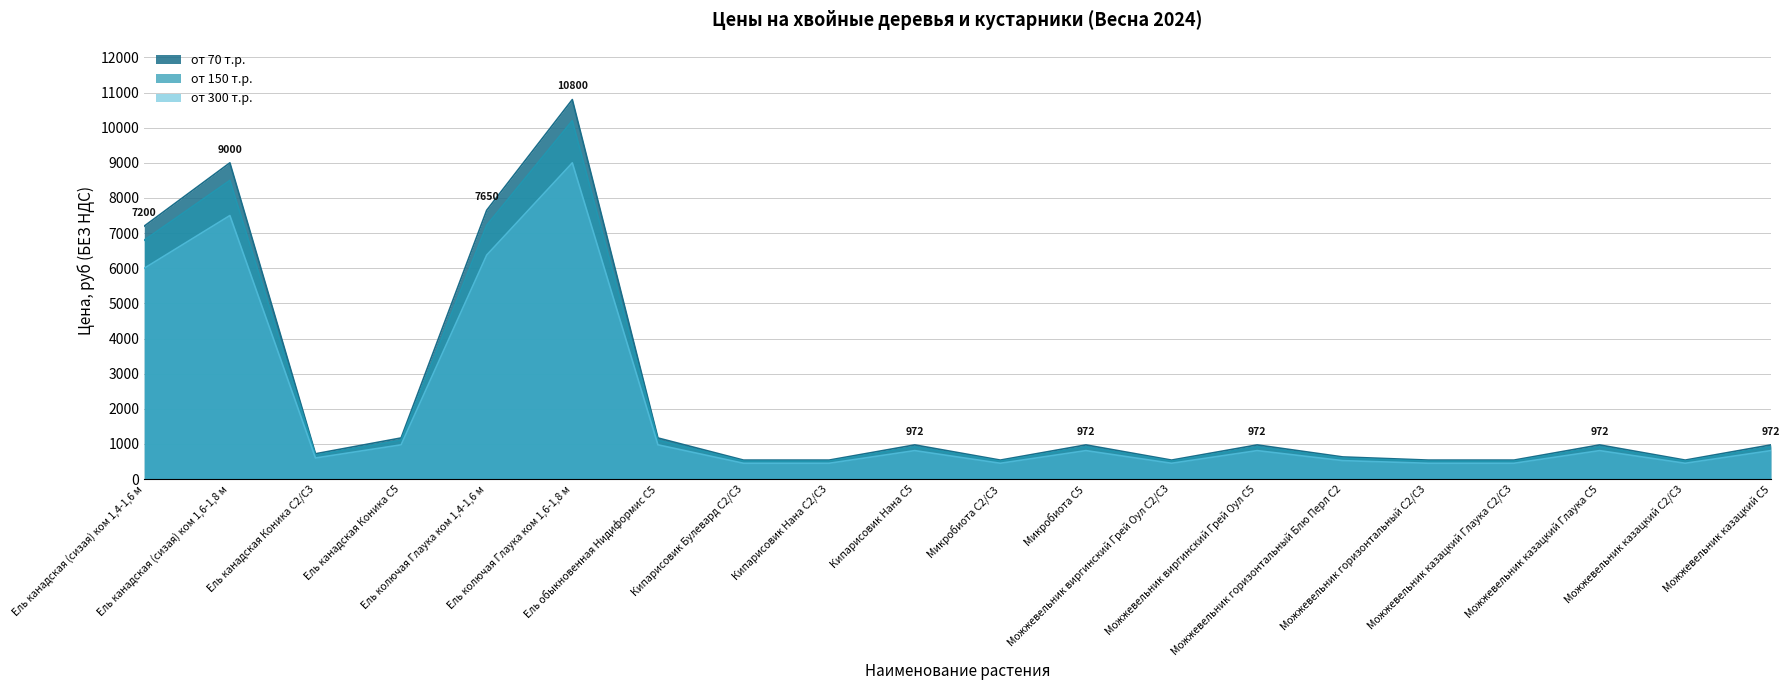

Read the от 150 т.р. value at Можжевельник виргинский Грей Оул С5, to the nearest 50.

900